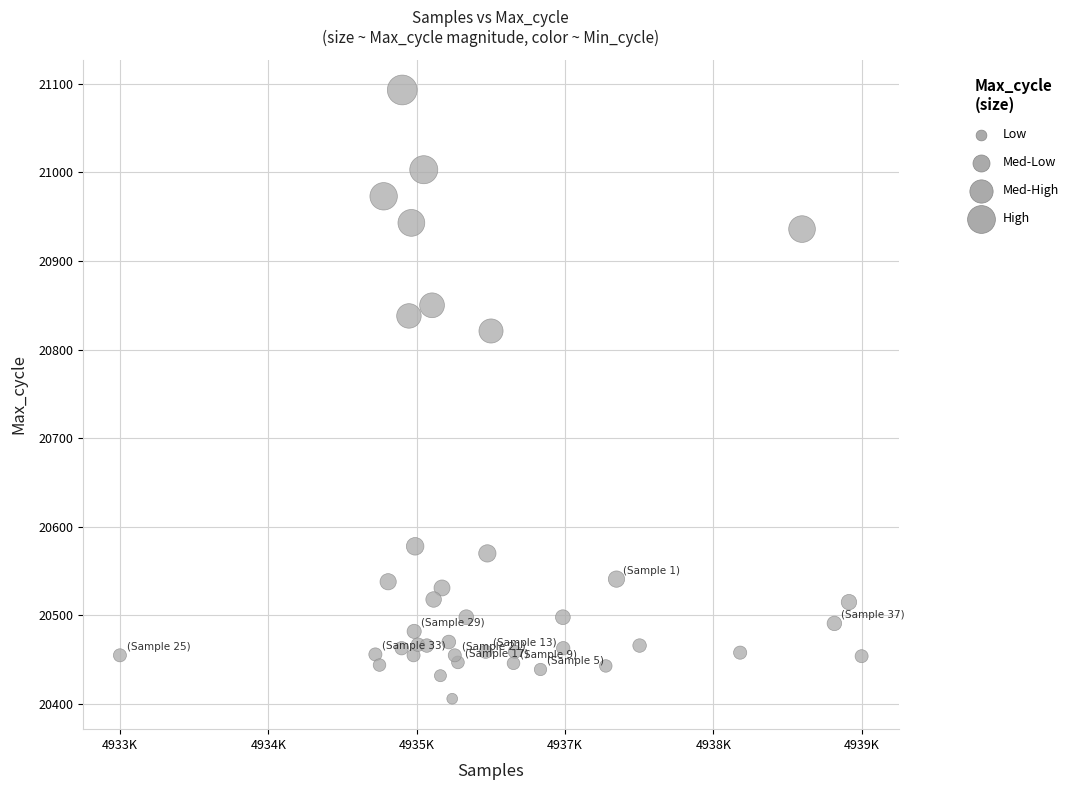

What Y value in the scatter plot is closest to 20749?

20821